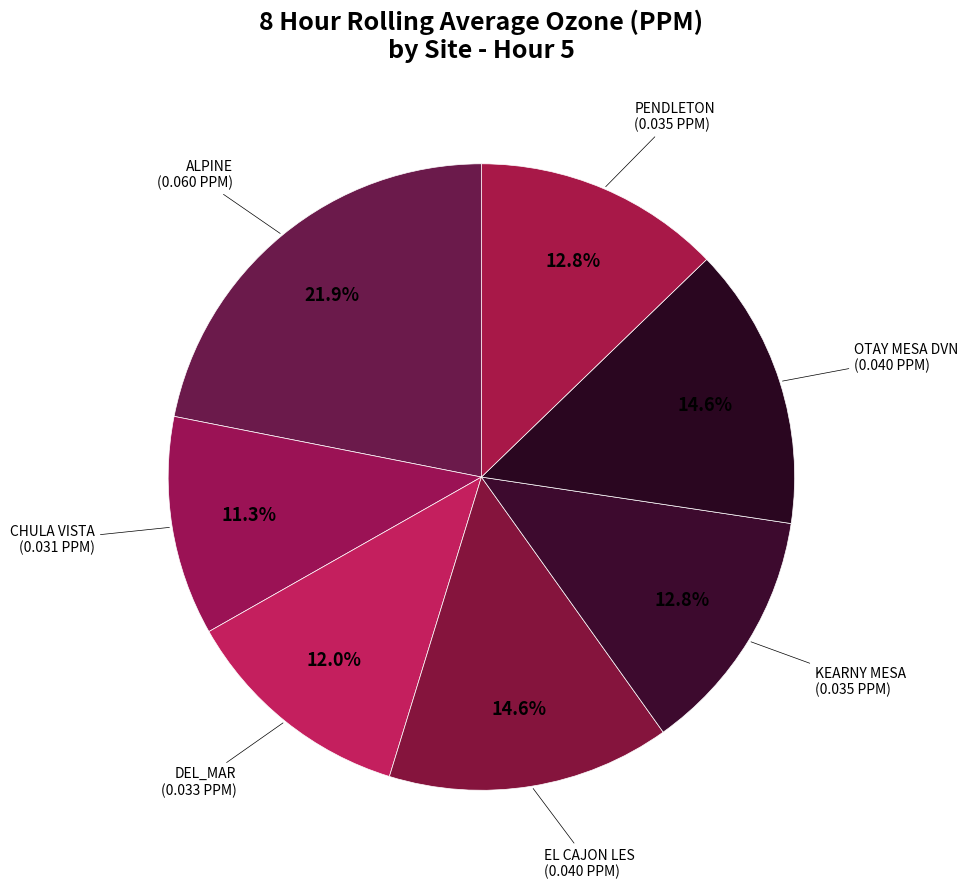

How many segments does this pie chart have?

7